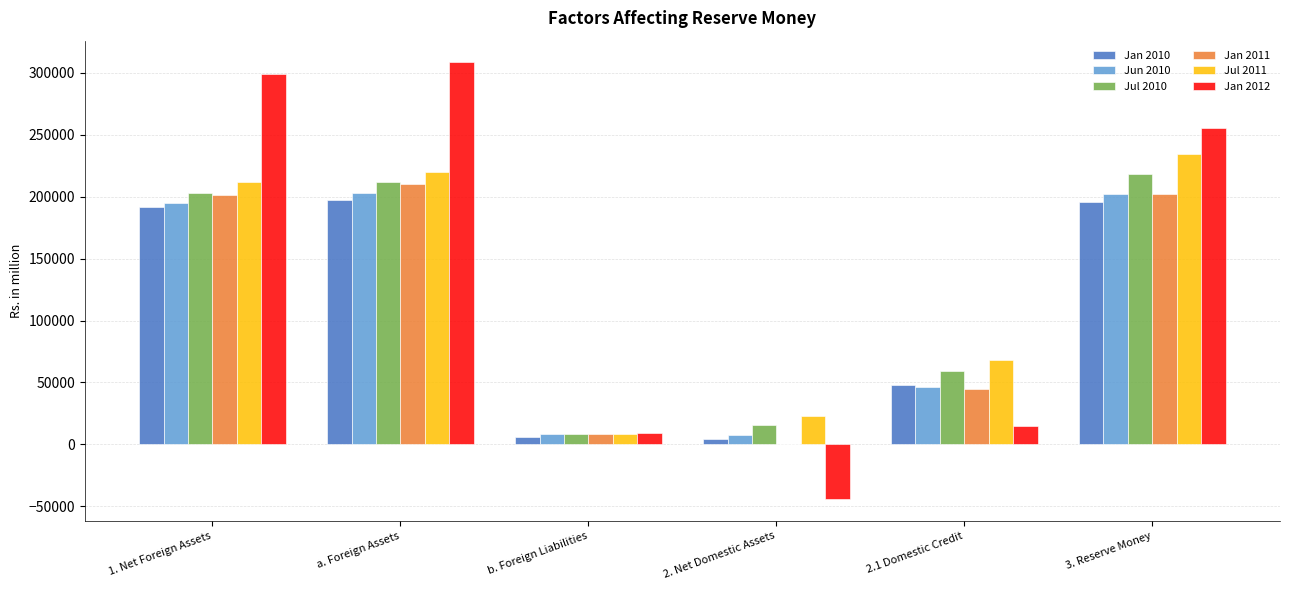

What is the sum of the Jul 2011 values at 2.1 Domestic Credit and 3. Reserve Money?

302071.5